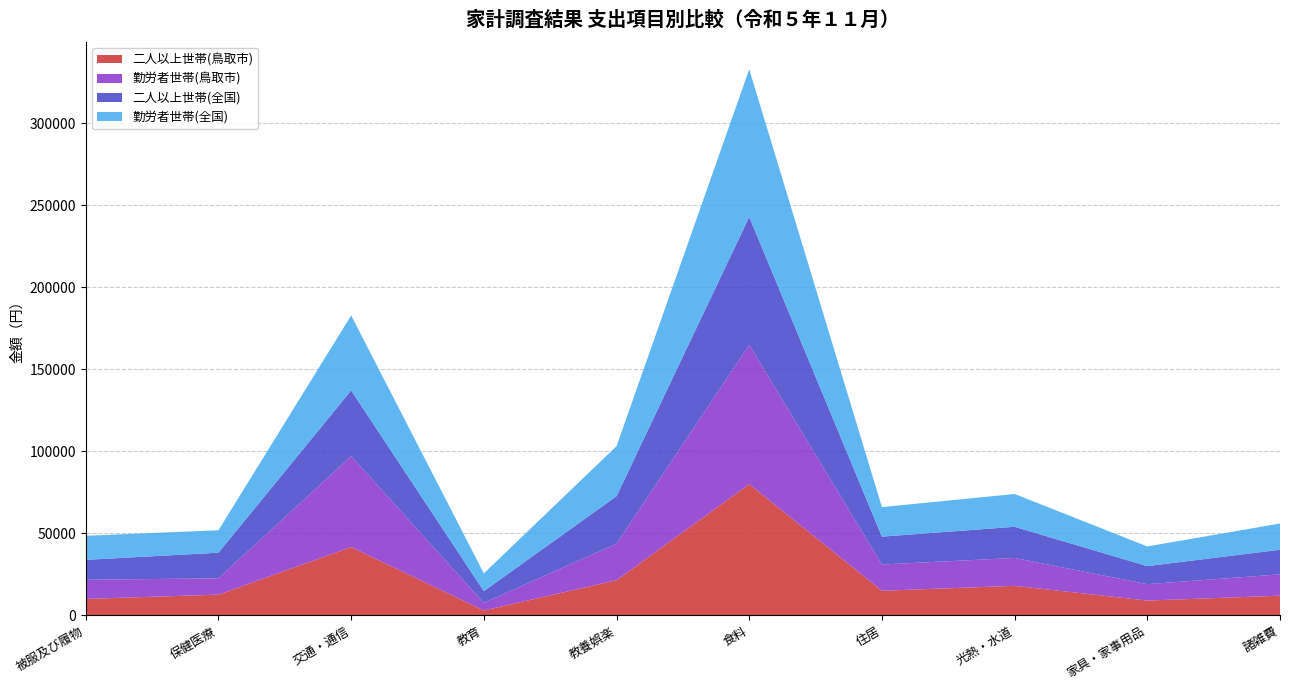

Reading left to right, list all the values displayed in this chart.

二人以上世帯(鳥取市): 被服及び履物=10001	保健医療=12636	交通・通信=41619	教育=2963	教養娯楽=21415	食料=80000	住居=15000	光熱・水道=18000	家具・家事用品=9000	諸雑費=12000
勤労者世帯(鳥取市): 被服及び履物=11700	保健医療=9942	交通・通信=55453	教育=4654	教養娯楽=22300	食料=85000	住居=16000	光熱・水道=17000	家具・家事用品=10000	諸雑費=13000
二人以上世帯(全国): 被服及び履物=12133	保健医療=15624	交通・通信=40112	教育=7148	教養娯楽=28971	食料=78000	住居=17000	光熱・水道=19000	家具・家事用品=11000	諸雑費=15000
勤労者世帯(全国): 被服及び履物=14678	保健医療=13683	交通・通信=45693	教育=10804	教養娯楽=30472	食料=90000	住居=18000	光熱・水道=20000	家具・家事用品=12000	諸雑費=16000